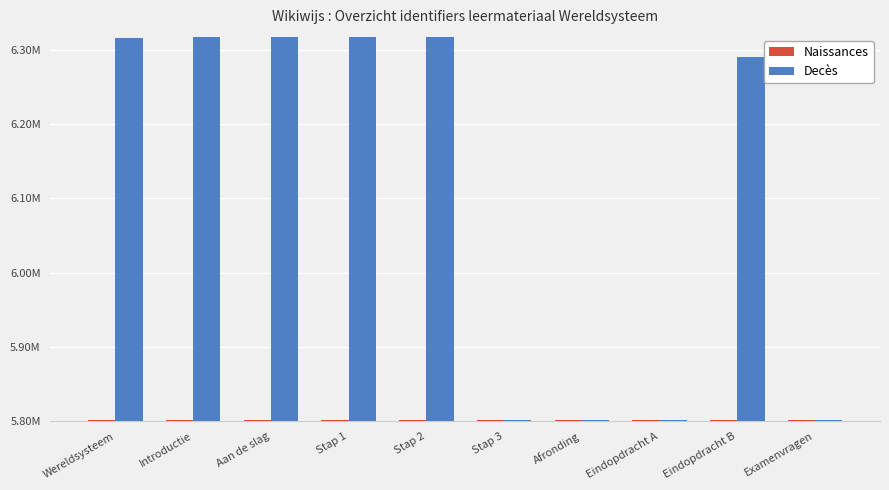

What are all the series names shown in the legend?

Naissances, Decès